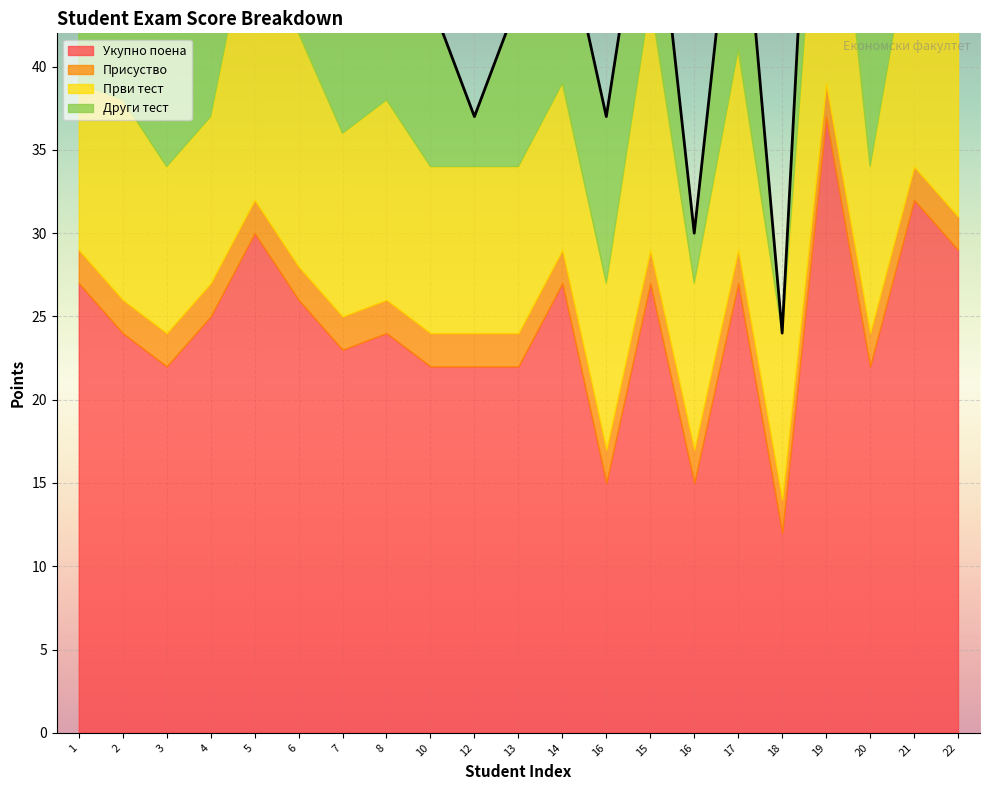

True or false: Други тест and Укупно поена intersect in this chart.

False